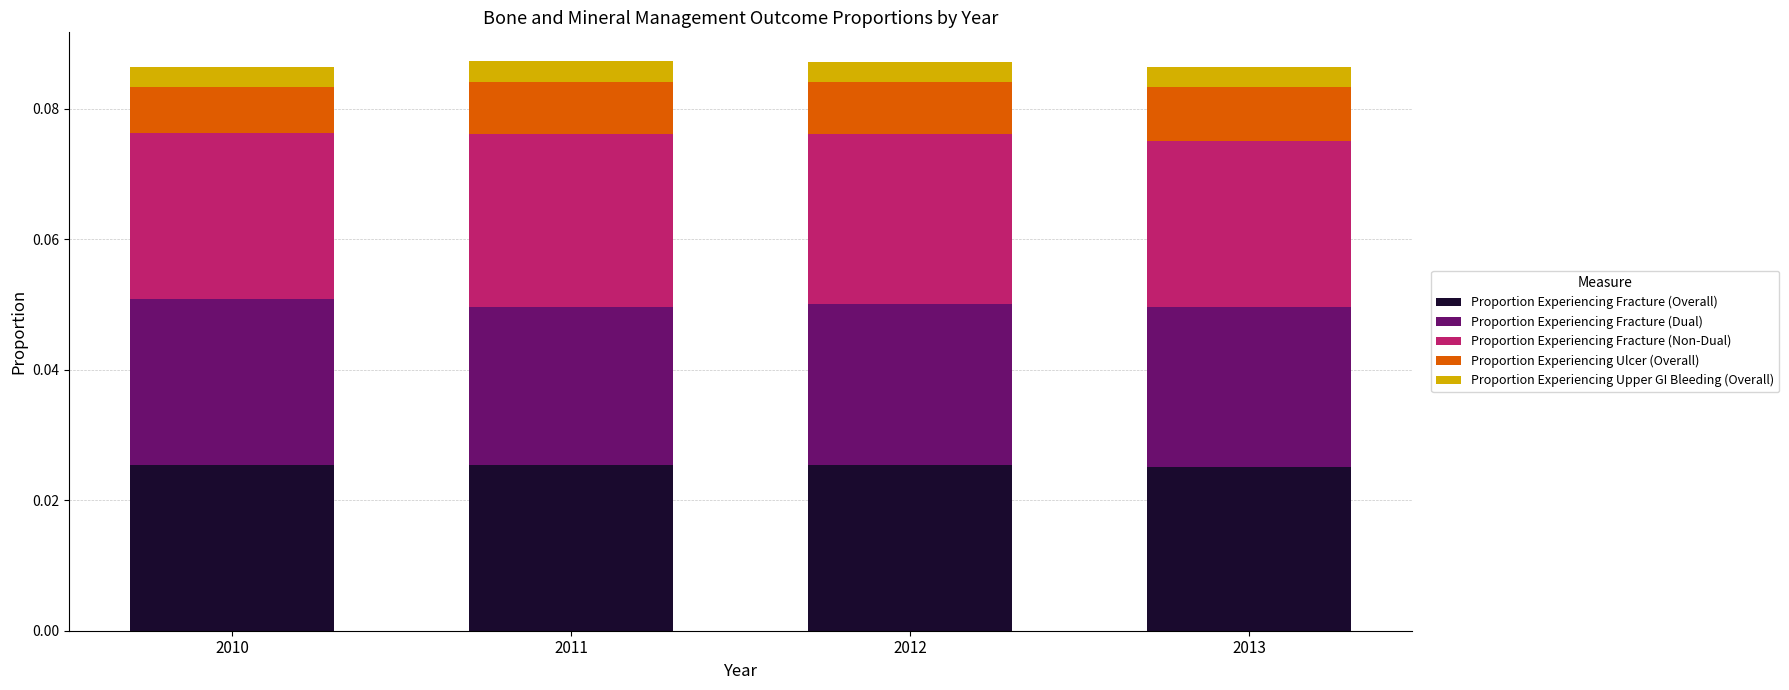

What are all the series names shown in the legend?

Proportion Experiencing Fracture (Overall), Proportion Experiencing Fracture (Dual), Proportion Experiencing Fracture (Non-Dual), Proportion Experiencing Ulcer (Overall), Proportion Experiencing Upper GI Bleeding (Overall)